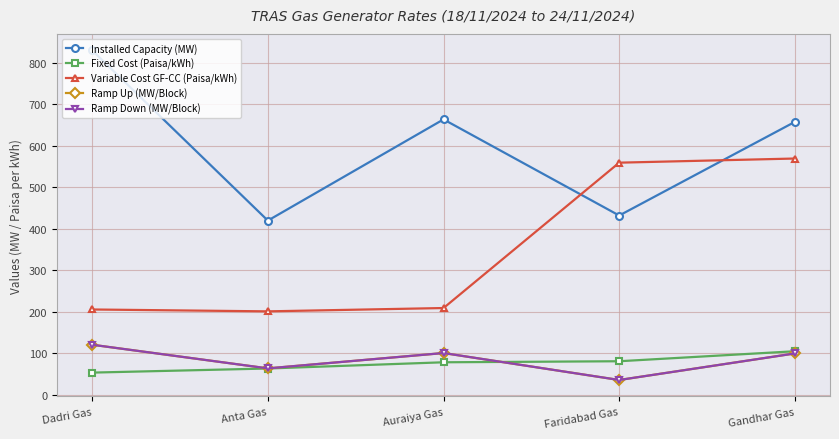

Is this an area chart (filled region under the line)?

No